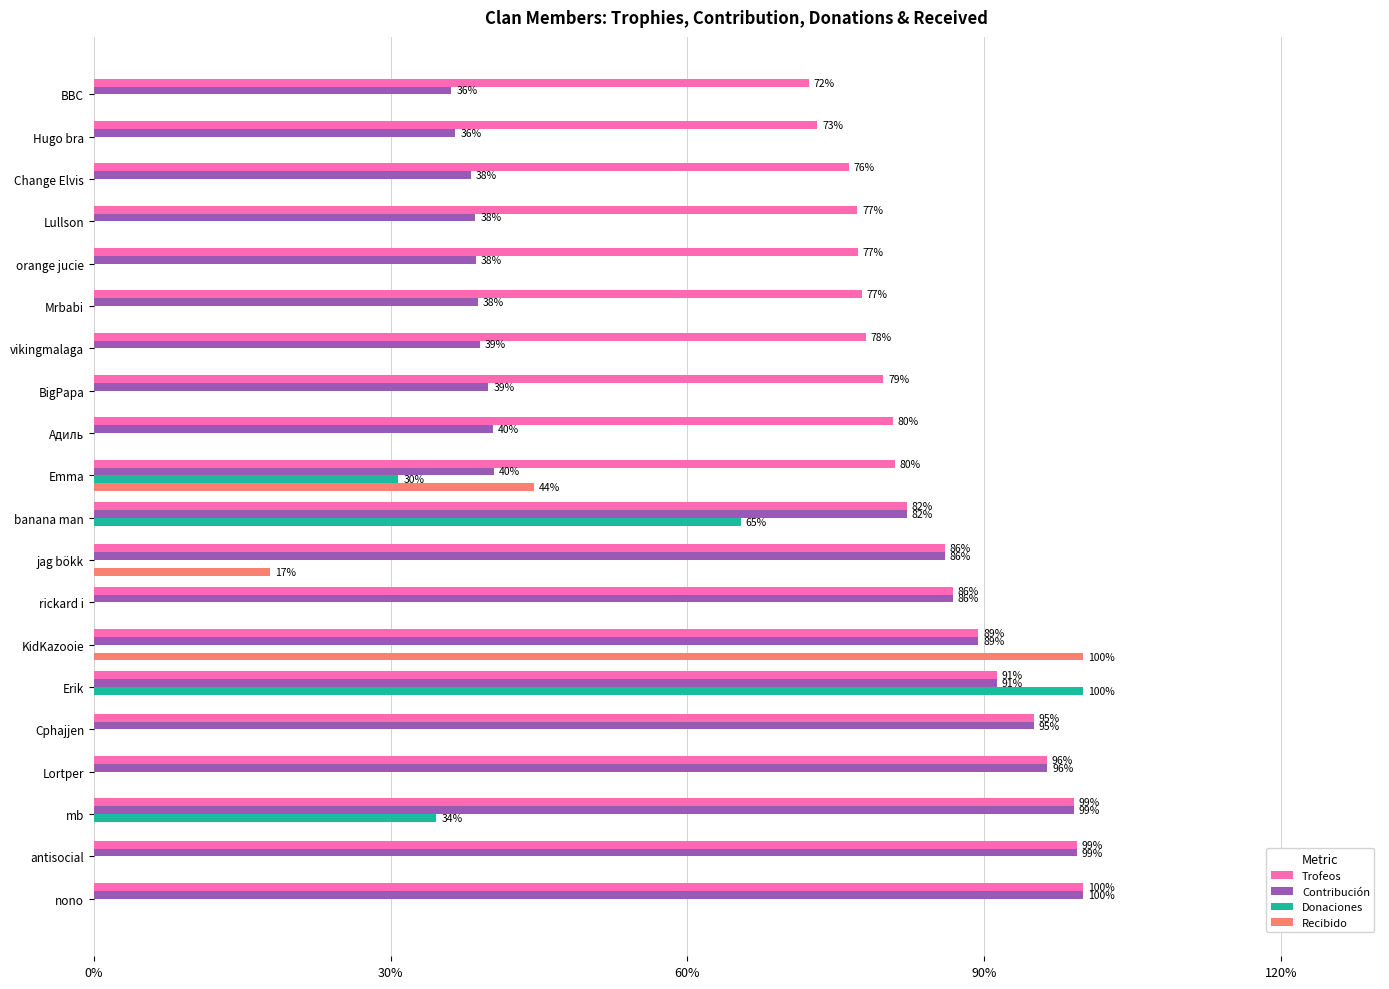

Between KidKazooie and rickard i, which series saw the biggest shift?

Recibido